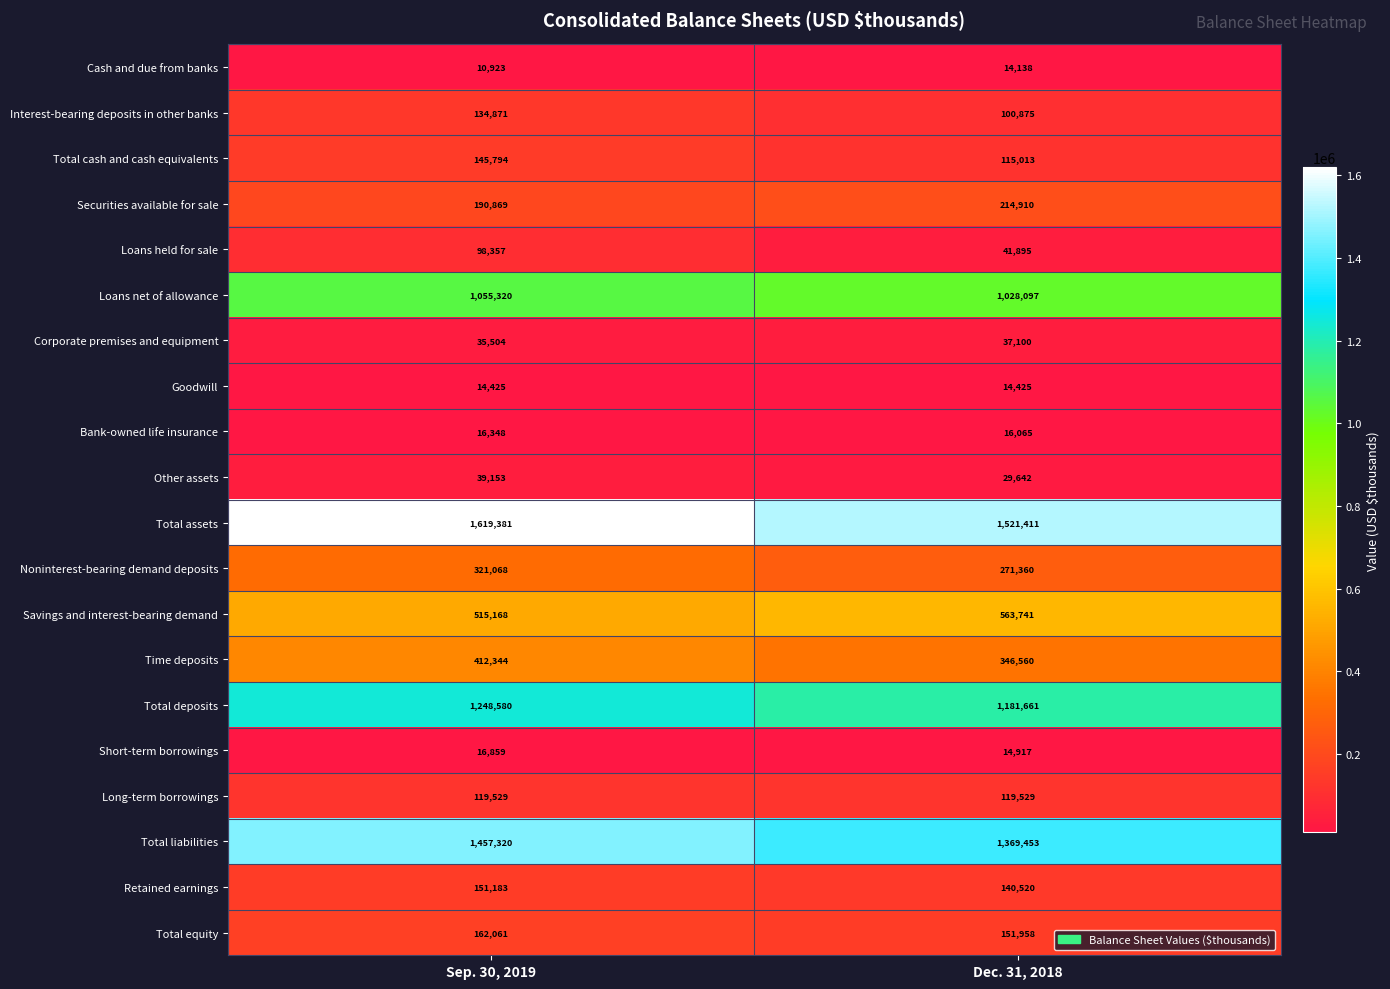

List the series in order of their peak value, lowest first.

Cash and due from banks, Goodwill, Bank-owned life insurance, Short-term borrowings, Corporate premises and equipment, Other assets, Loans held for sale, Long-term borrowings, Interest-bearing deposits in other banks, Total cash and cash equivalents, Retained earnings, Total equity, Securities available for sale, Noninterest-bearing demand deposits, Time deposits, Savings and interest-bearing demand, Loans net of allowance, Total deposits, Total liabilities, Total assets